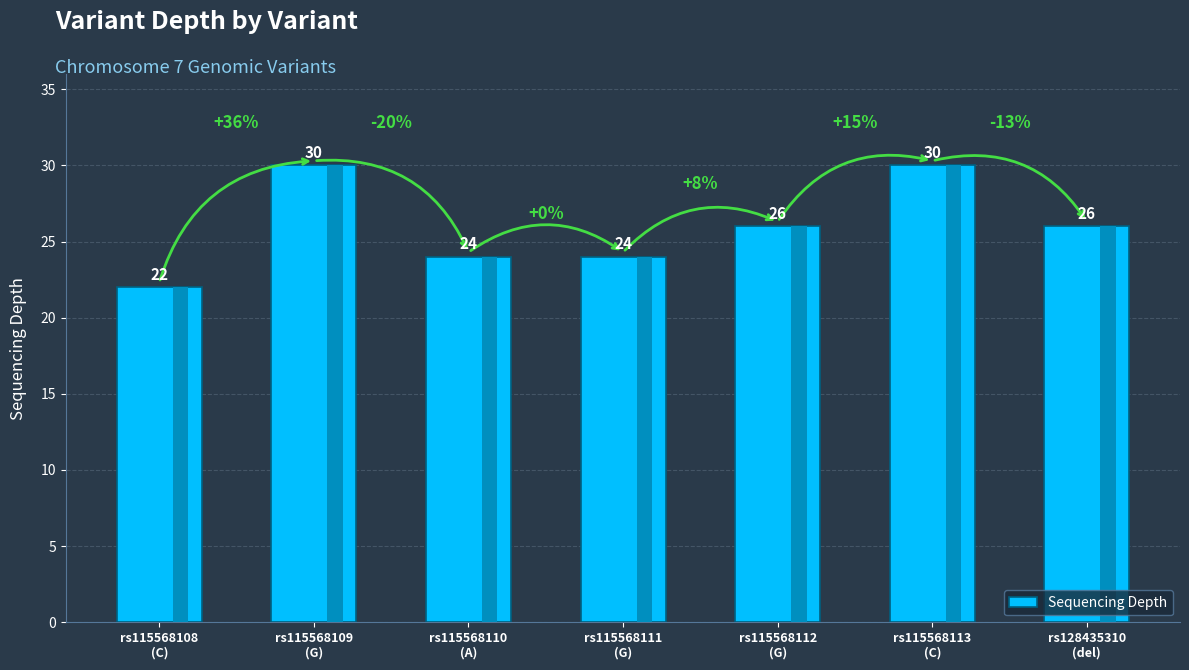

Does the chart contain any negative values?

No